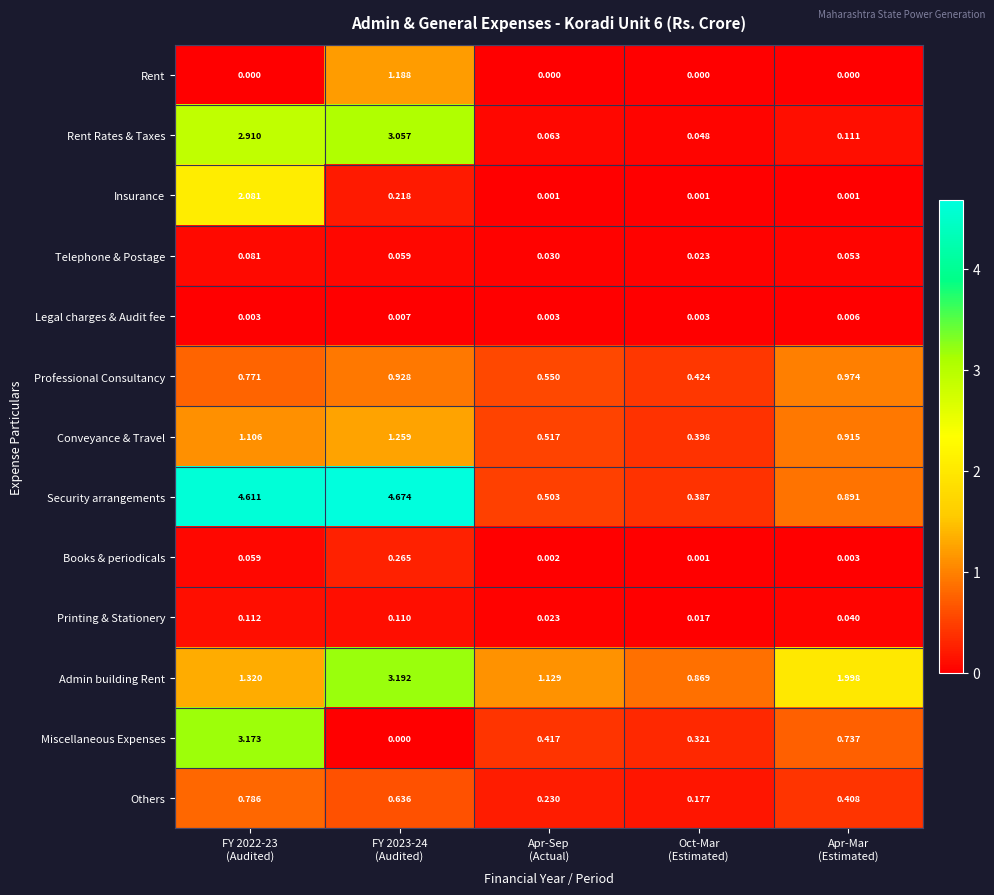

Rank the series by their maximum value, from lowest to highest.

Legal charges & Audit fee, Telephone & Postage, Printing & Stationery, Books & periodicals, Others, Professional Consultancy, Rent, Conveyance & Travel, Insurance, Rent Rates & Taxes, Miscellaneous Expenses, Admin building Rent, Security arrangements